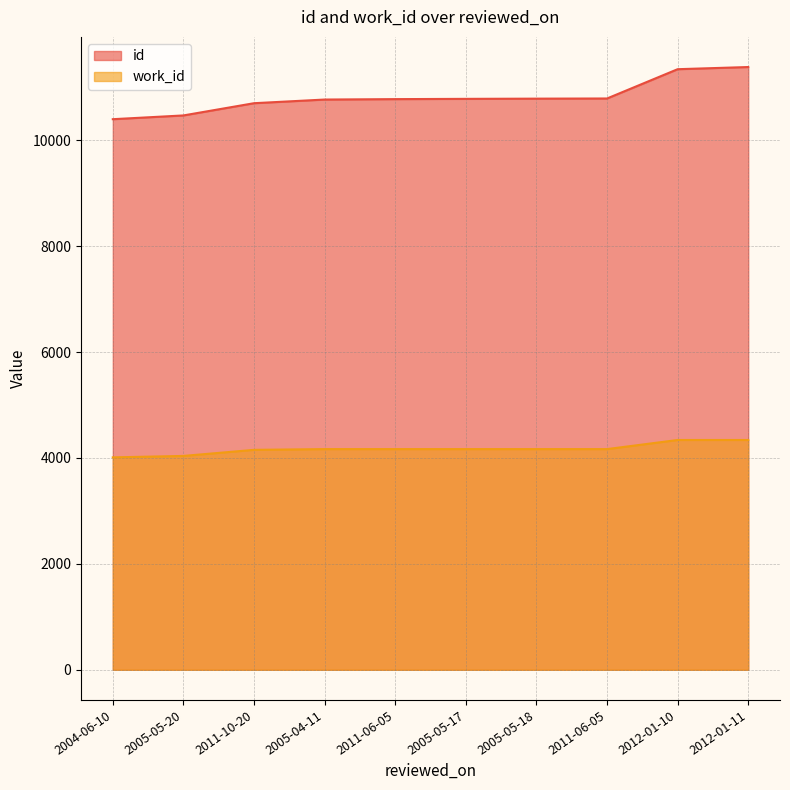

What is the difference between the id values at 2011-10-20 and 2004-06-10?

302